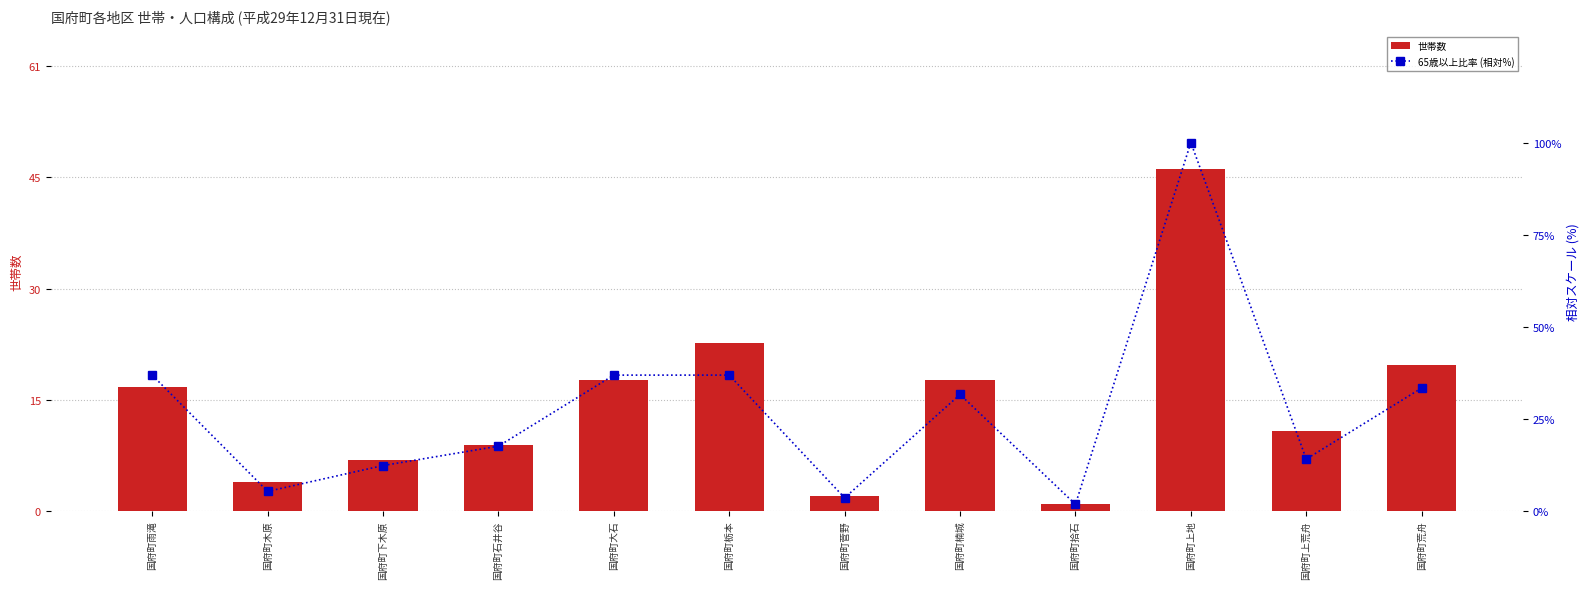

What is the sum of the 65歳以上比率 (相対%) values at 国府町楠城 and 国府町石井谷?

49.1